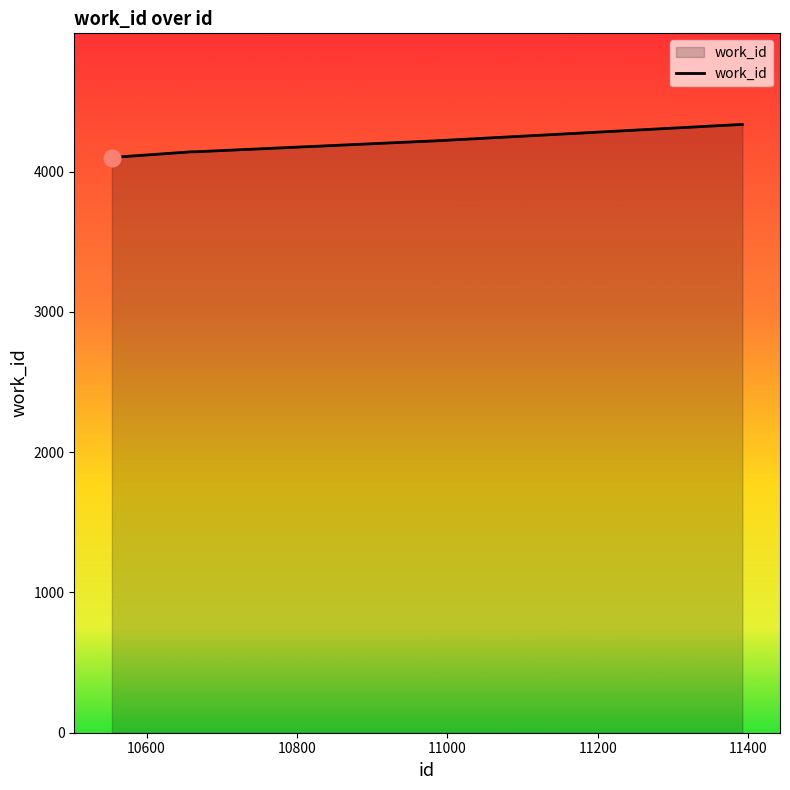

What is the average value?

4226